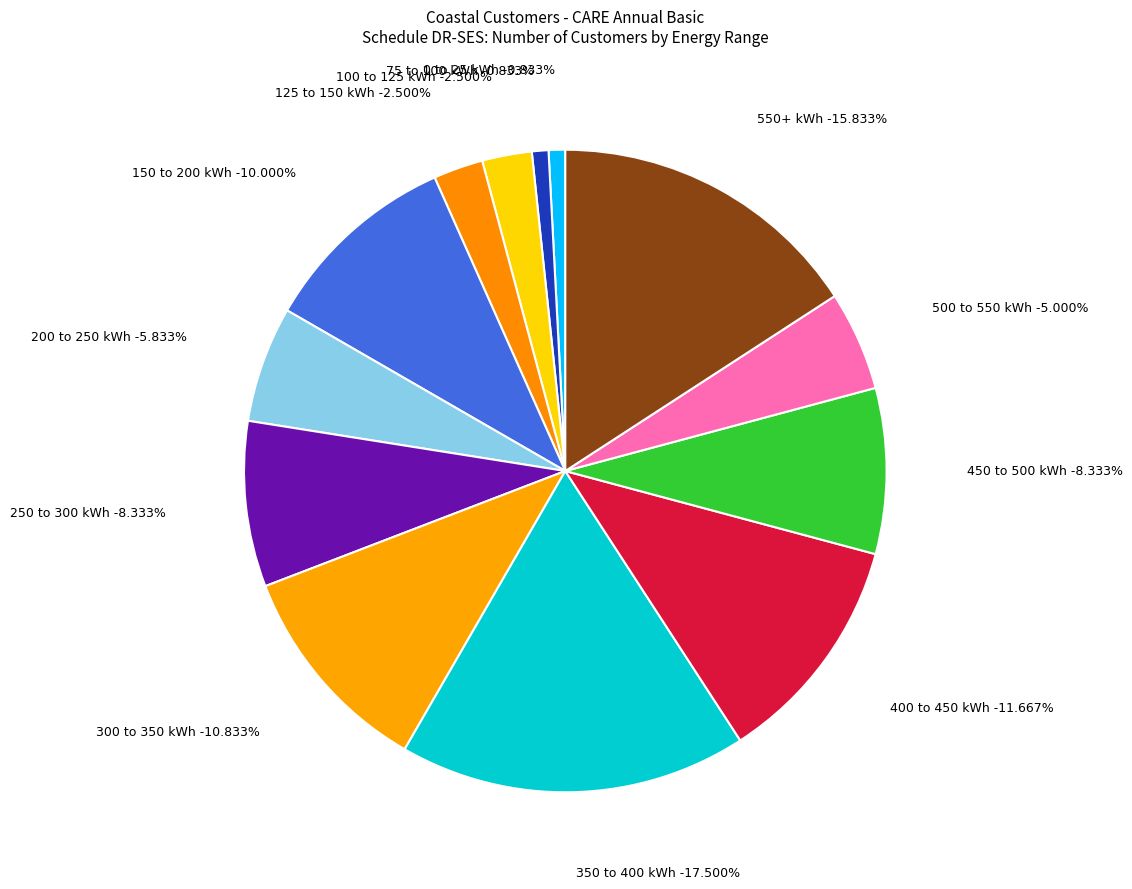

Is it true that 150 to 200 kWh is 10% of the pie?

True